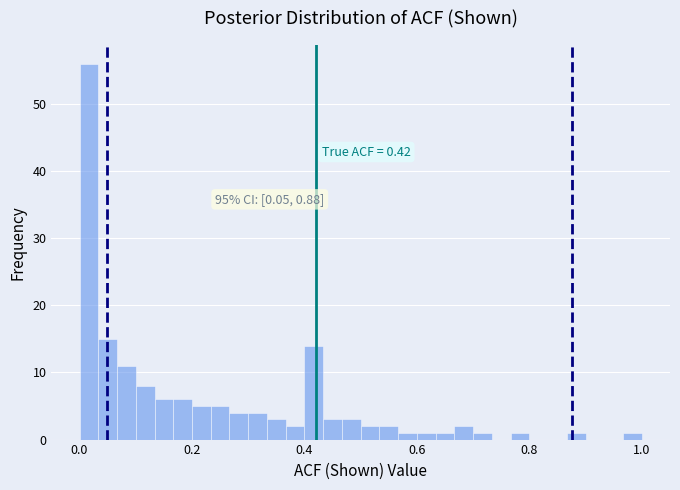

Read against the x-axis, roughly where is the centre of the tallest bar?

0.02